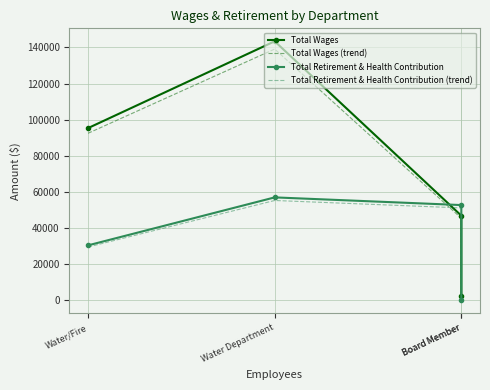

What is the value of the Total Retirement & Health Contribution (trend) point at the 3rd from the left?

51189.8